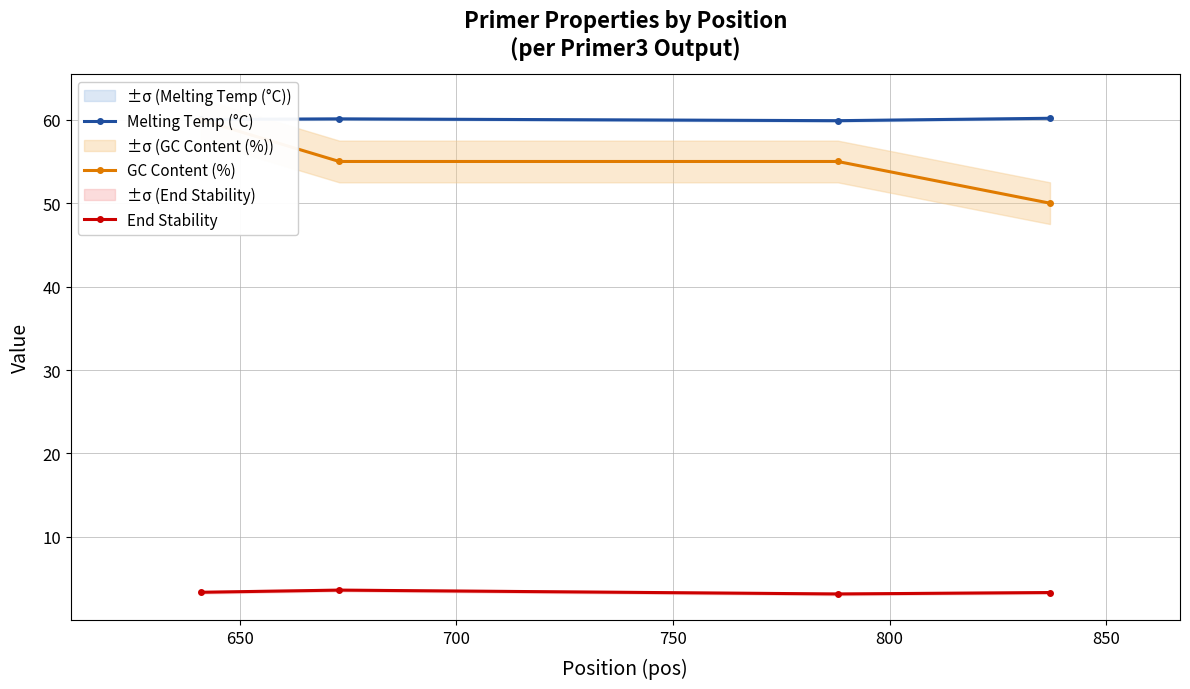

How many lines are shown in the chart?

3